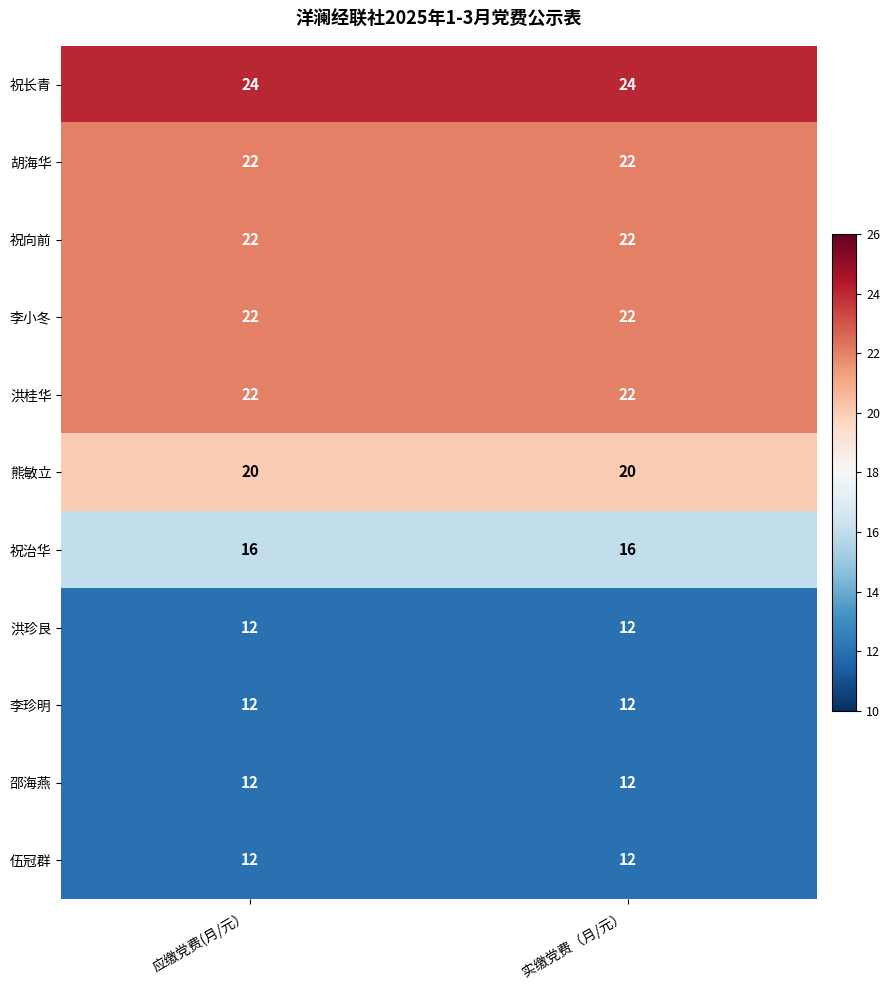

What is the greatest value displayed?

24